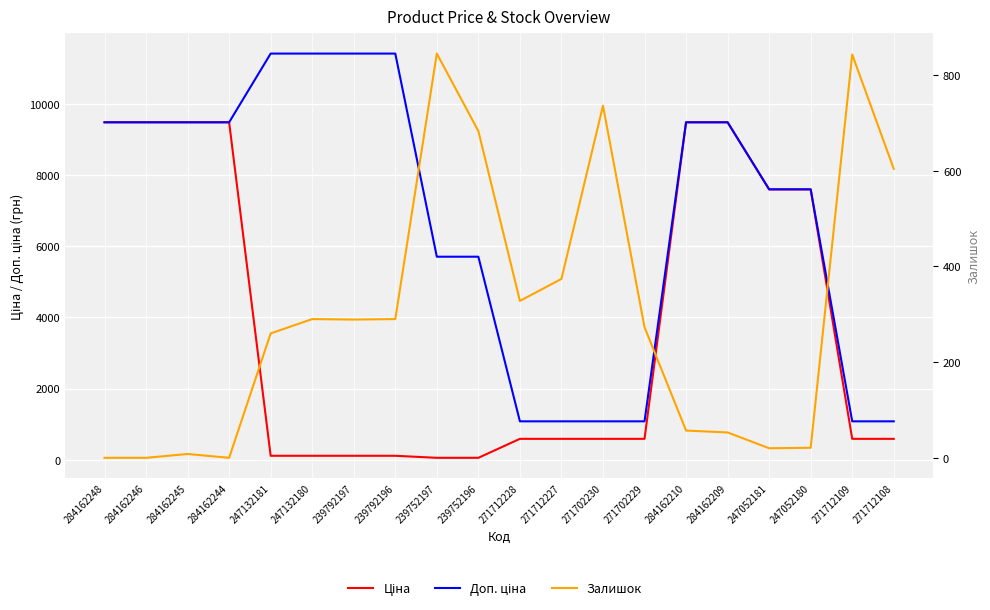

Which series ends up on top after the final intersection of Залишок and Ціна?

Залишок